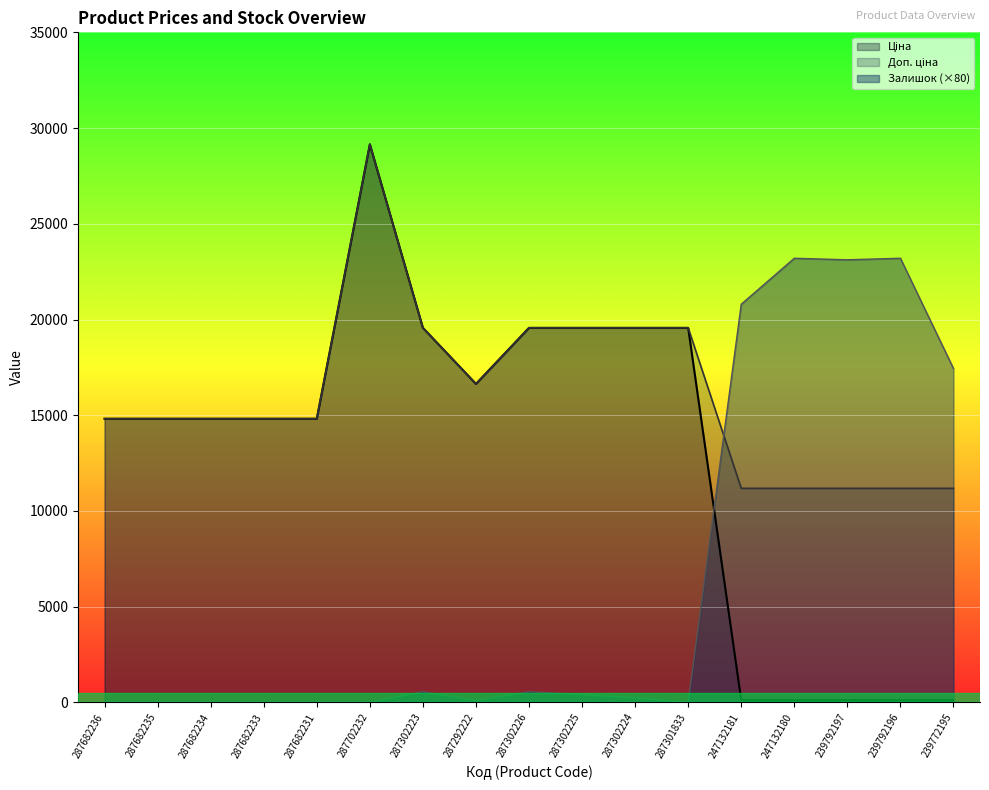

What position from the right is 239792197?

3